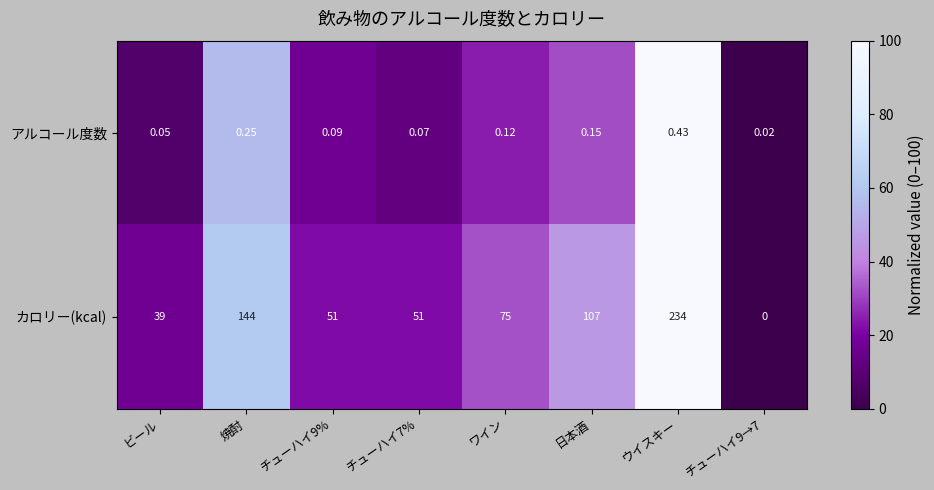

At how many categories does at least one series exceed 53?

4